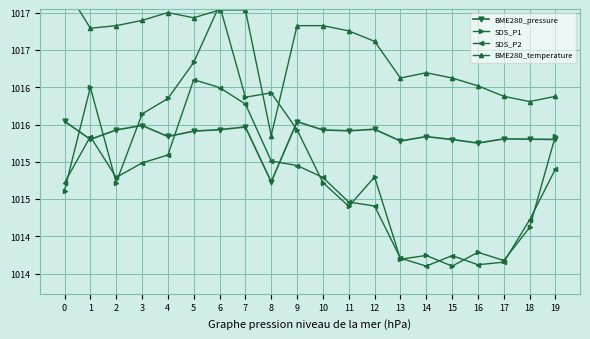

The SDS_P2 series shows 1630.9 at 17. True or false?

False